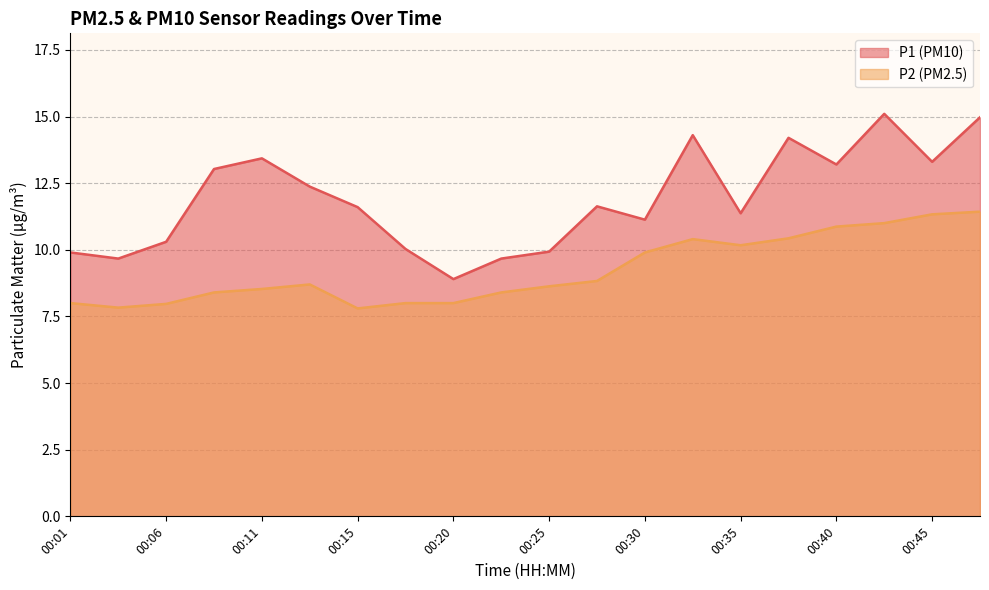

What are all the series names shown in the legend?

P1 (PM10), P2 (PM2.5)